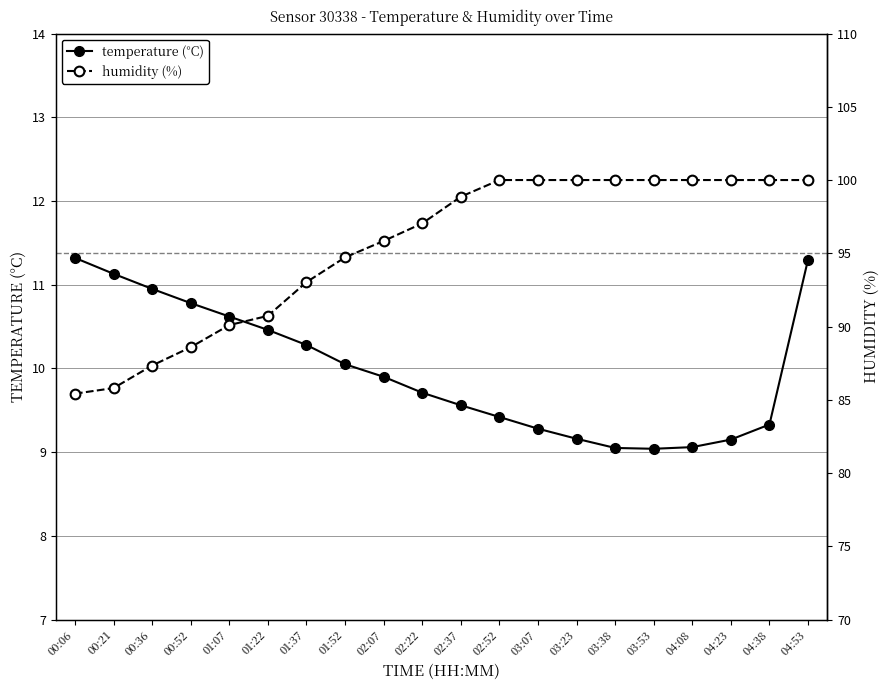

Rank the series at 04:53 from highest to lowest value.

humidity (%), temperature (°C)